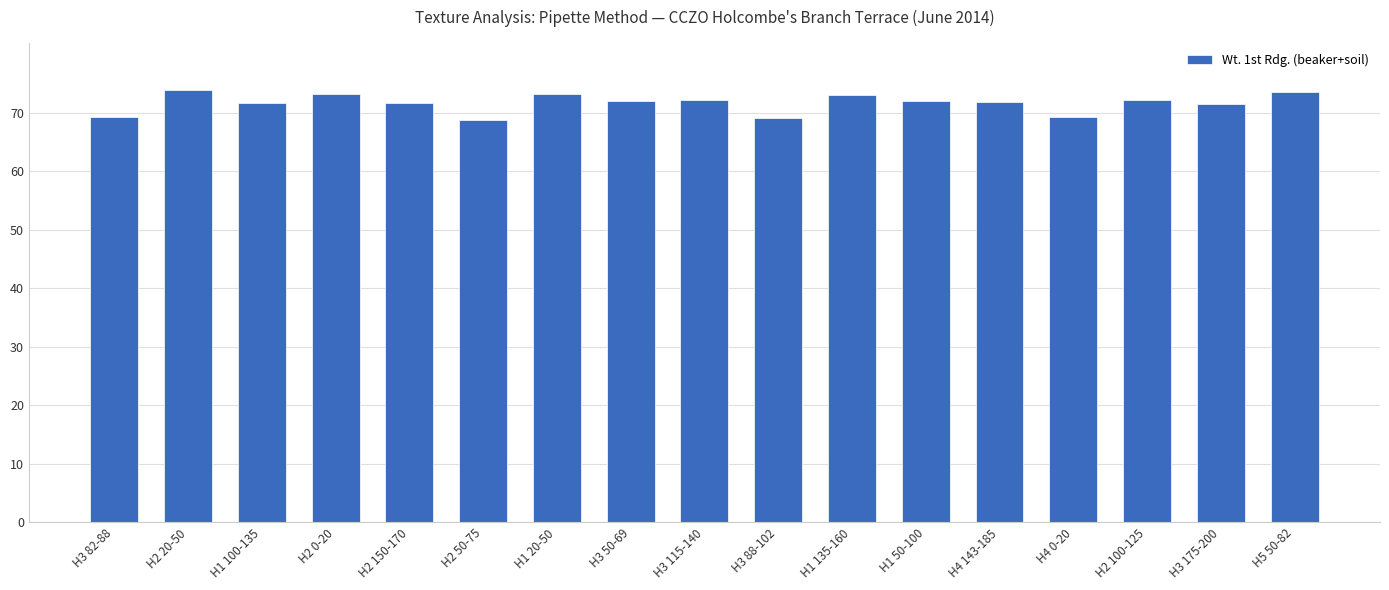

What is the difference between the second highest and minimum values?

4.9